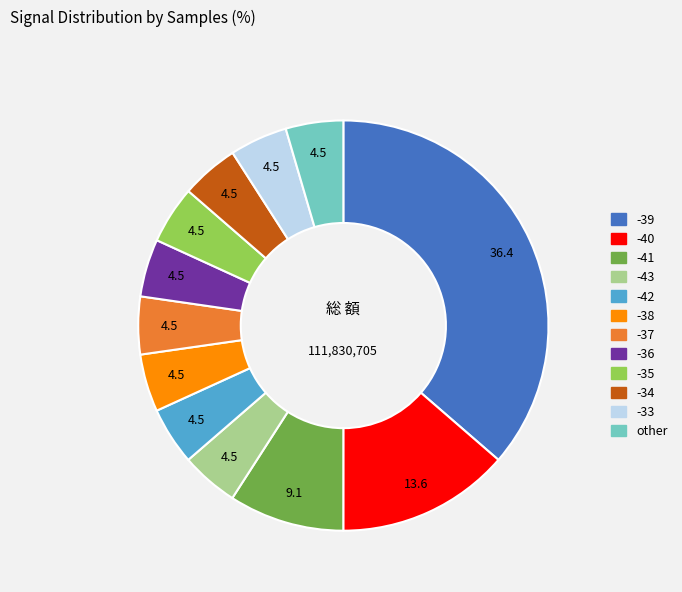

Does any single category account for the majority?

No